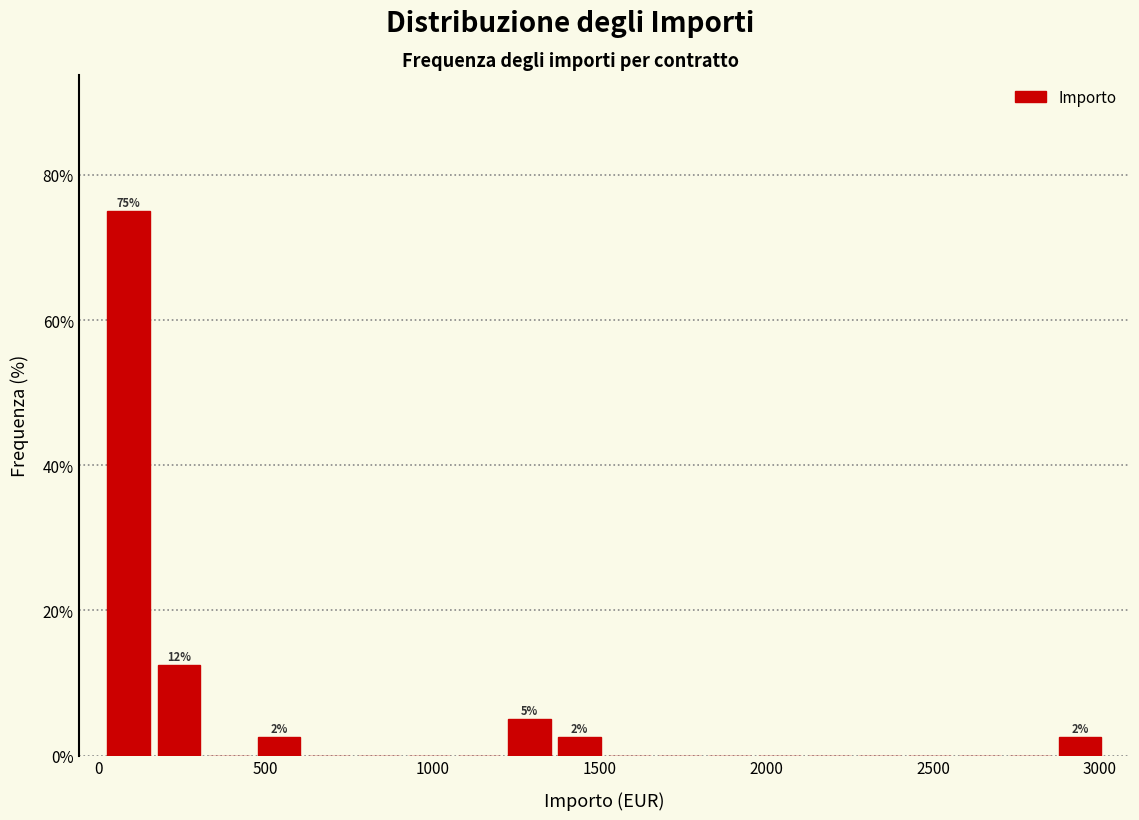

Around what value on the x-axis is the tallest bar? Give the approximate position of its centre, as read against the axis.

100